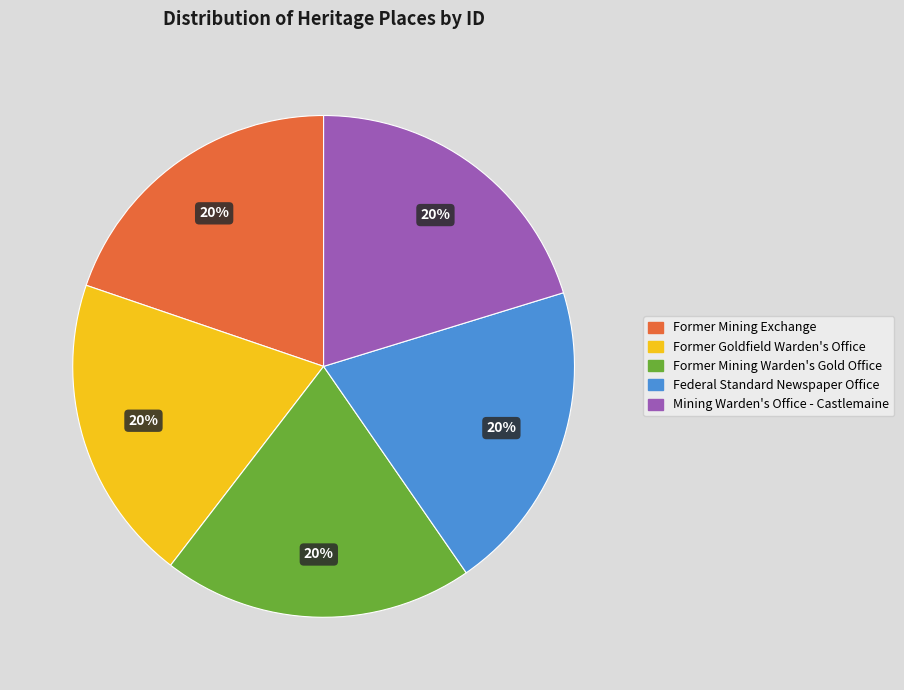

To the nearest percent, what portion does Mining Warden's Office - Castlemaine represent?

20%